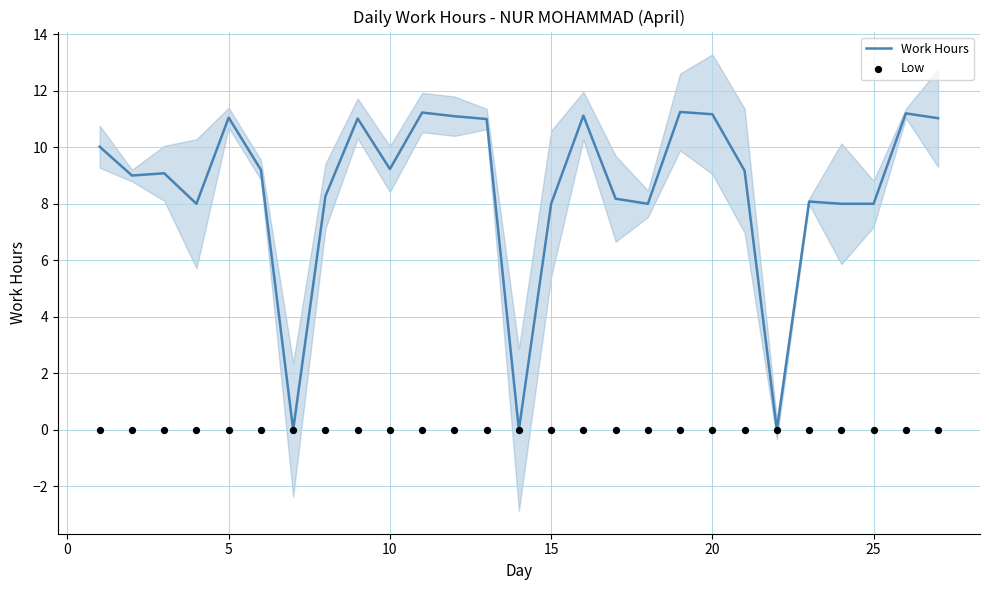

Which series reaches the maximum Y coordinate?

Work Hours